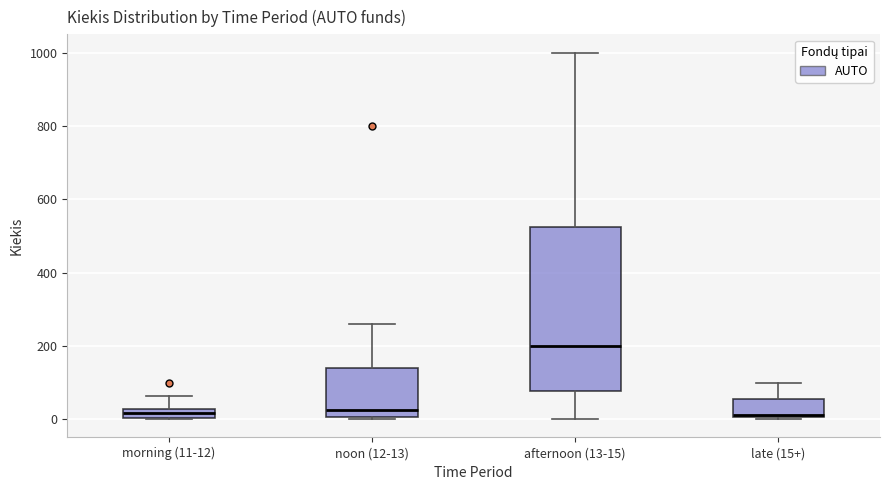

Which box is the tallest, from its lower edge to its upper edge?

afternoon (13-15)